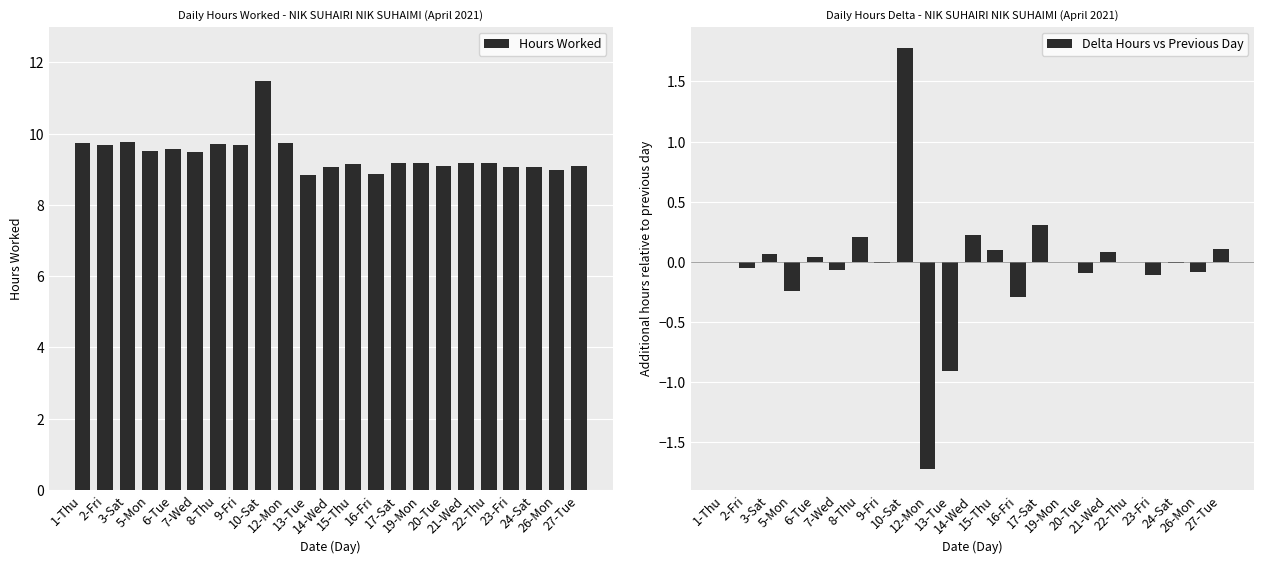

Where does the Delta Hours vs Previous Day series first go above 0?

3-Sat